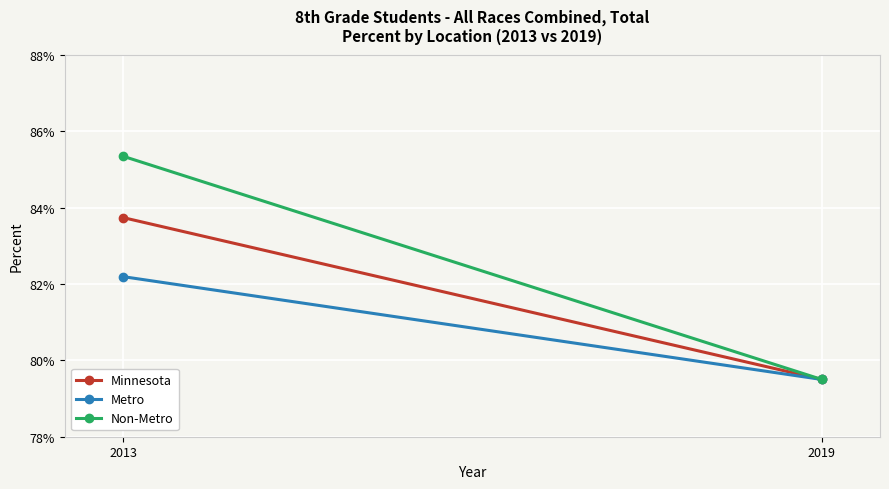

Is it true that Metro equals 0.8 at 2013?

True